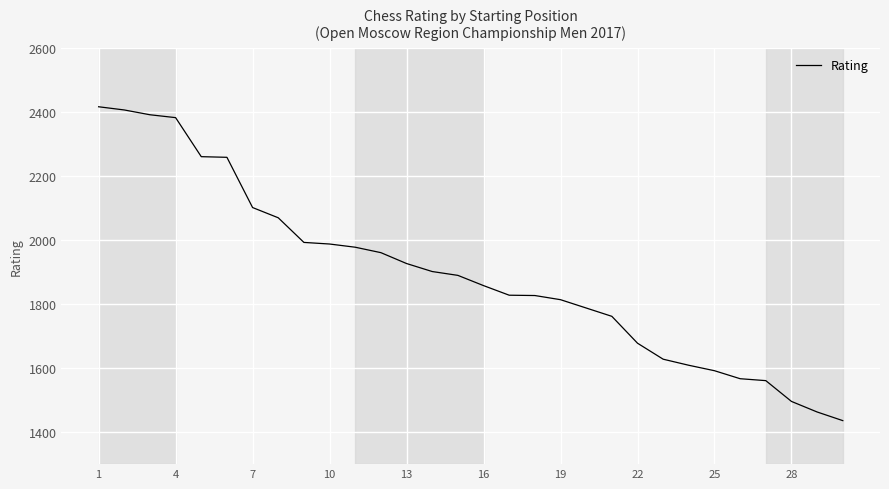

What is the minimum value shown in the chart?

1436